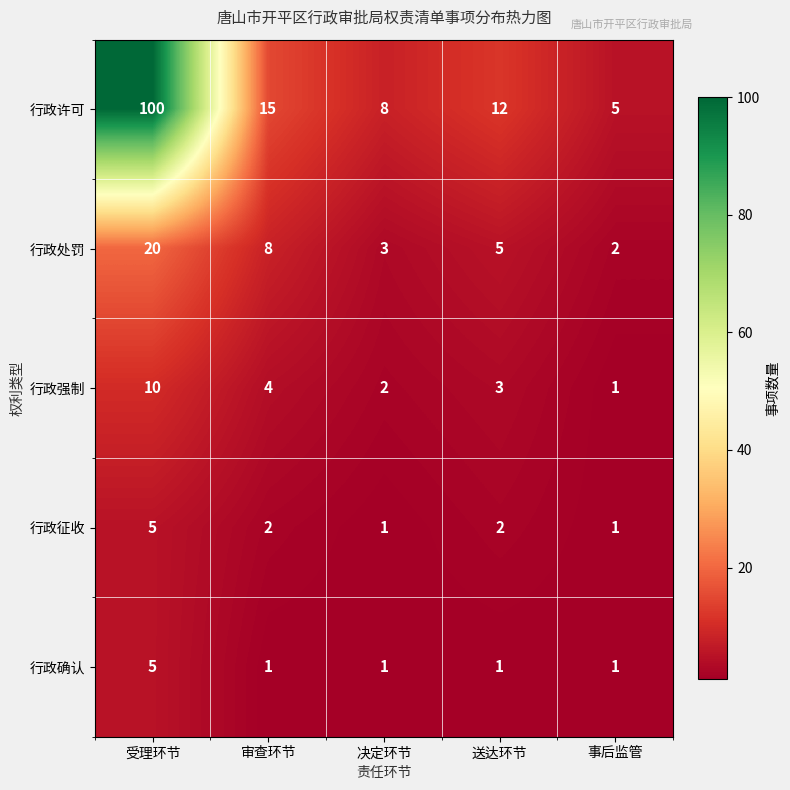

Count the 行政确认 values in the range 1 to 2.

4